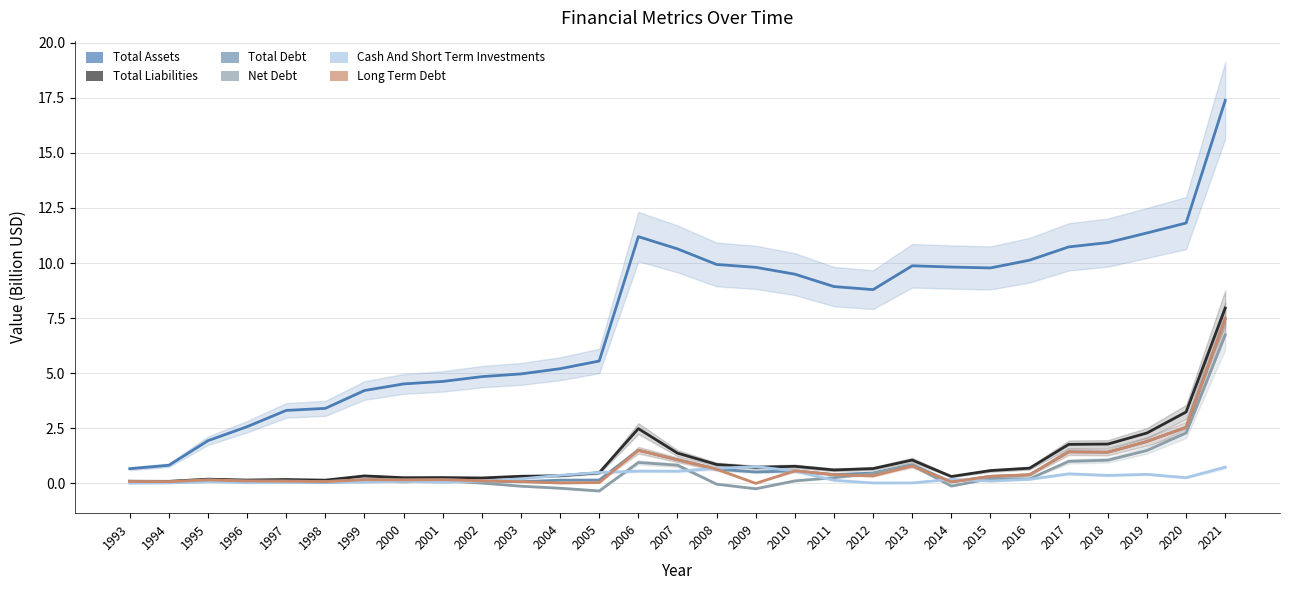

Reading left to right, extract all data points from this chart.

Total Assets: 1993=0.7	1994=0.8	1995=1.9	1996=2.6	1997=3.3	1998=3.4	1999=4.2	2000=4.5	2001=4.6	2002=4.8	2003=5.0	2004=5.2	2005=5.6	2006=11.2	2007=10.6	2008=9.9	2009=9.8	2010=9.5	2011=8.9	2012=8.8	2013=9.9	2014=9.8	2015=9.8	2016=10.1	2017=10.7	2018=10.9	2019=11.4	2020=11.8	2021=17.4
Total Liabilities: 1993=0.1	1994=0.1	1995=0.2	1996=0.1	1997=0.2	1998=0.1	1999=0.3	2000=0.3	2001=0.3	2002=0.2	2003=0.3	2004=0.3	2005=0.5	2006=2.5	2007=1.4	2008=0.9	2009=0.7	2010=0.8	2011=0.6	2012=0.7	2013=1.1	2014=0.3	2015=0.6	2016=0.7	2017=1.8	2018=1.8	2019=2.3	2020=3.2	2021=8.0
Total Debt: 1993=0.1	1994=0.1	1995=0.2	1996=0.1	1997=0.1	1998=0.1	1999=0.2	2000=0.2	2001=0.2	2002=0.1	2003=0.1	2004=0.1	2005=0.1	2006=1.5	2007=1.1	2008=0.6	2009=0.5	2010=0.6	2011=0.4	2012=0.5	2013=0.8	2014=0.1	2015=0.3	2016=0.4	2017=1.4	2018=1.4	2019=1.9	2020=2.5	2021=7.5
Net Debt: 1993=0.1	1994=0.1	1995=0.1	1996=0.1	1997=0.1	1998=0.0	1999=0.1	2000=0.1	2001=0.1	2002=0.0	2003=-0.1	2004=-0.2	2005=-0.3	2006=0.9	2007=0.8	2008=-0.0	2009=-0.2	2010=0.1	2011=0.3	2012=0.5	2013=0.8	2014=-0.1	2015=0.2	2016=0.2	2017=1.0	2018=1.1	2019=1.5	2020=2.3	2021=6.7
Cash And Short Term Investments: 1993=0.0	1994=0.0	1995=0.1	1996=0.0	1997=0.0	1998=0.1	1999=0.1	2000=0.1	2001=0.0	2002=0.1	2003=0.2	2004=0.4	2005=0.5	2006=0.6	2007=0.6	2008=0.7	2009=0.8	2010=0.6	2011=0.1	2012=0.0	2013=0.0	2014=0.2	2015=0.1	2016=0.2	2017=0.4	2018=0.4	2019=0.4	2020=0.3	2021=0.7
Long Term Debt: 1993=0.1	1994=0.1	1995=0.2	1996=0.1	1997=0.1	1998=0.1	1999=0.2	2000=0.2	2001=0.2	2002=0.1	2003=0.1	2004=0.0	2005=0.0	2006=1.5	2007=1.1	2008=0.6	2009=0.0	2010=0.6	2011=0.4	2012=0.3	2013=0.8	2014=0.1	2015=0.3	2016=0.4	2017=1.4	2018=1.4	2019=1.9	2020=2.5	2021=7.5